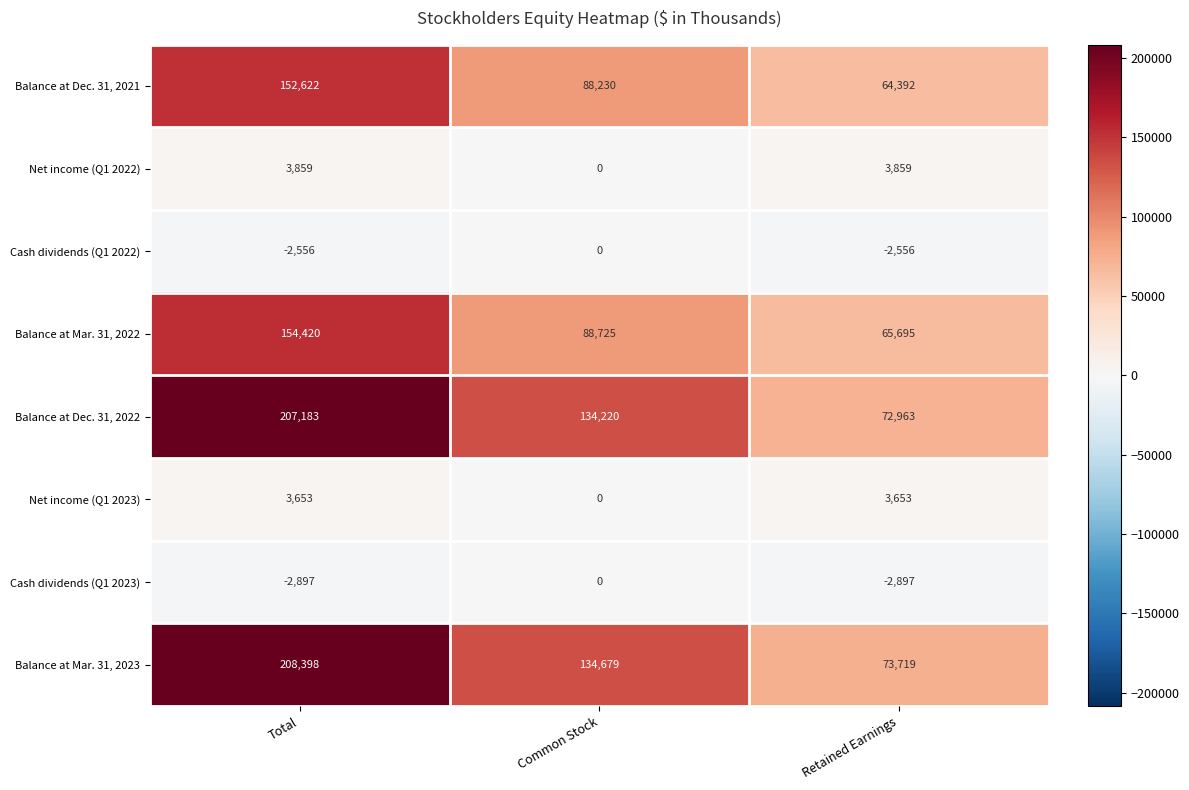

The Balance at Mar. 31, 2022 series shows 65695 at Retained Earnings. True or false?

True